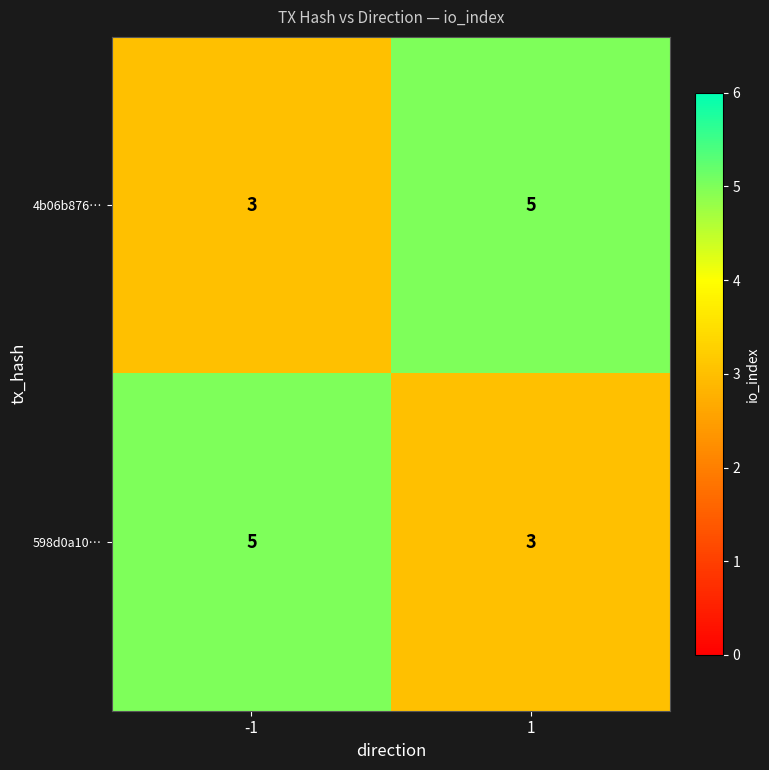

What is the approximate value of 598d0a10… at -1?

5